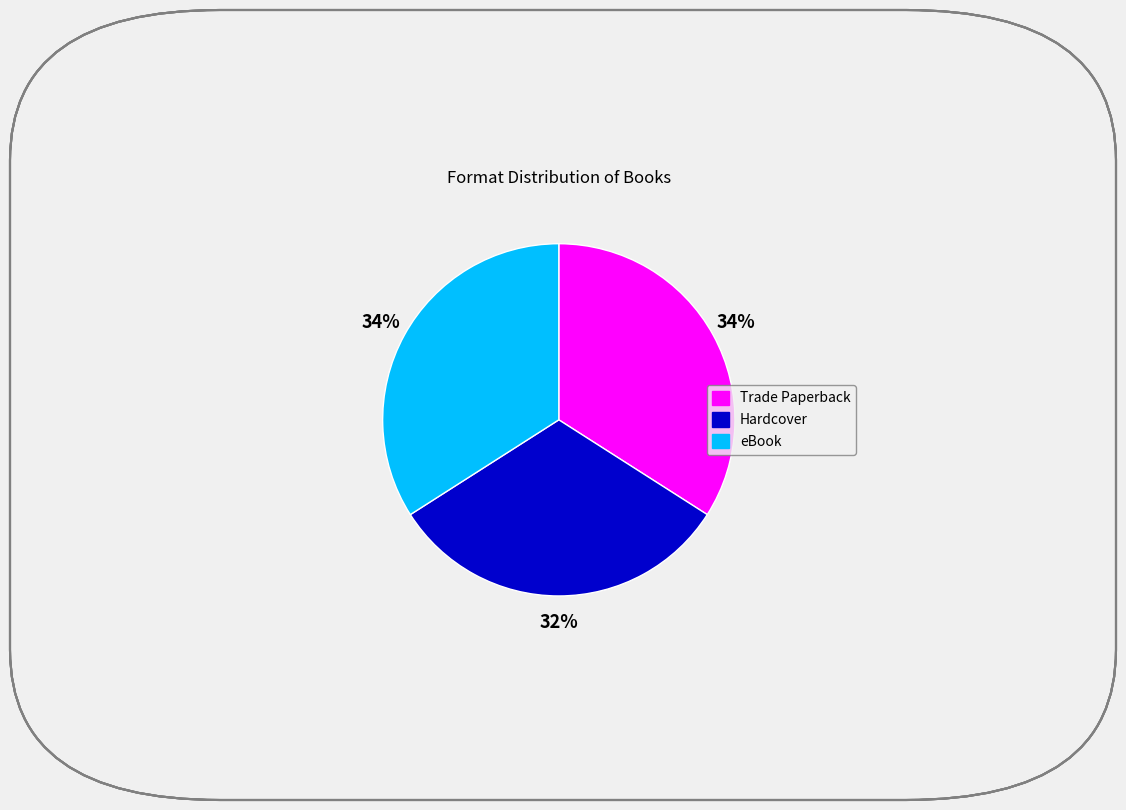

What percentage is the Hardcover slice, to the nearest percent?

32%